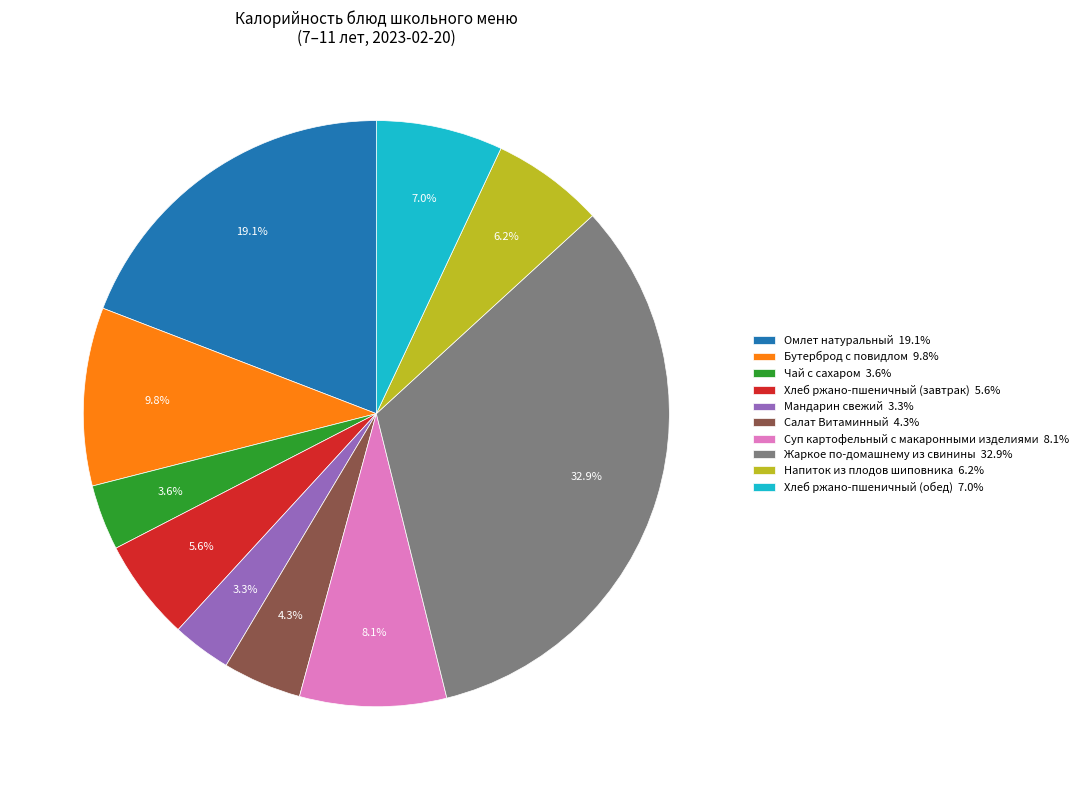

Does Чай с сахаром represent more than half of the total?

No